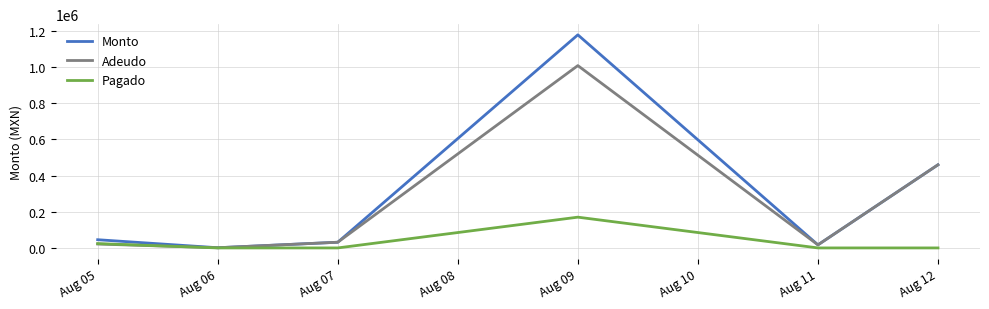

Which category has the highest value in the Adeudo series?

Aug 09